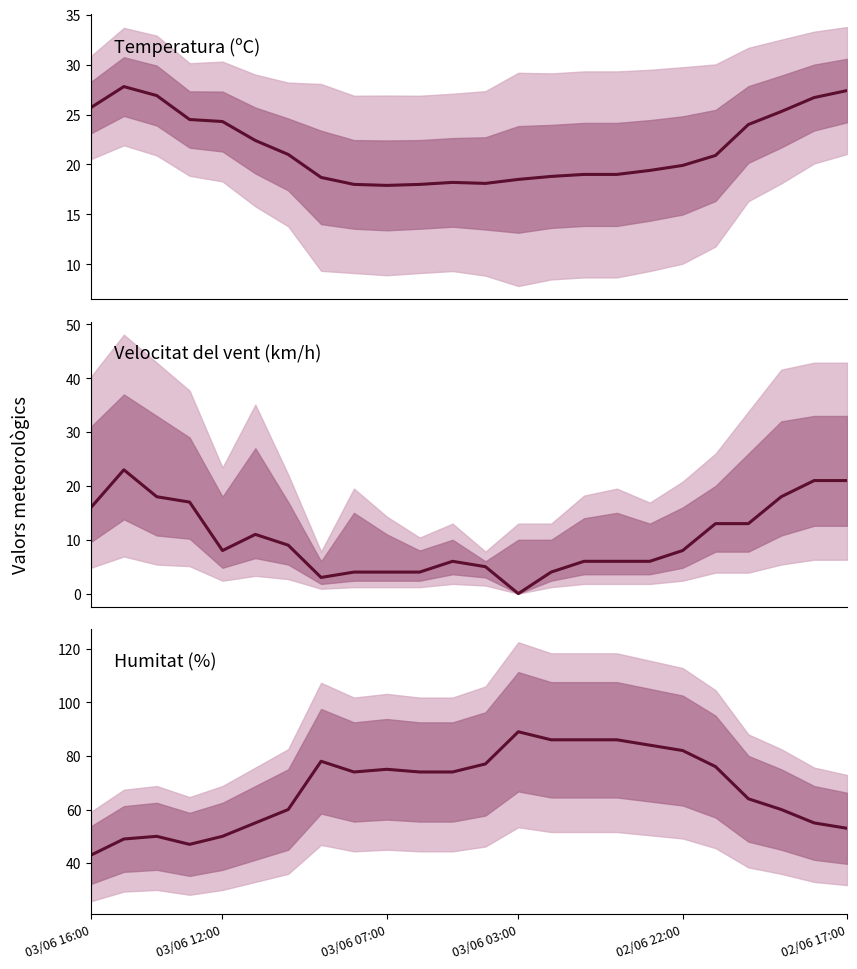

In Temperatura (ºC), how many points are lower than both neighbors (excluding endpoints)?

2